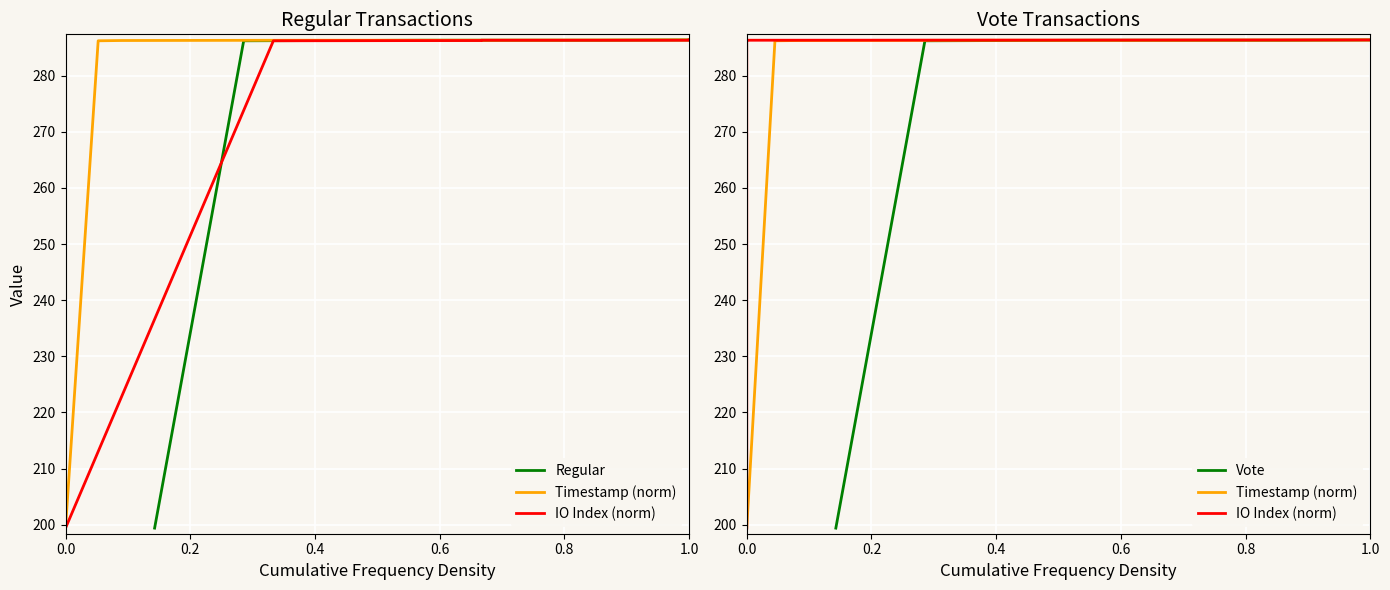

True or false: Timestamp (norm) has more than 0 interior local peaks.

False